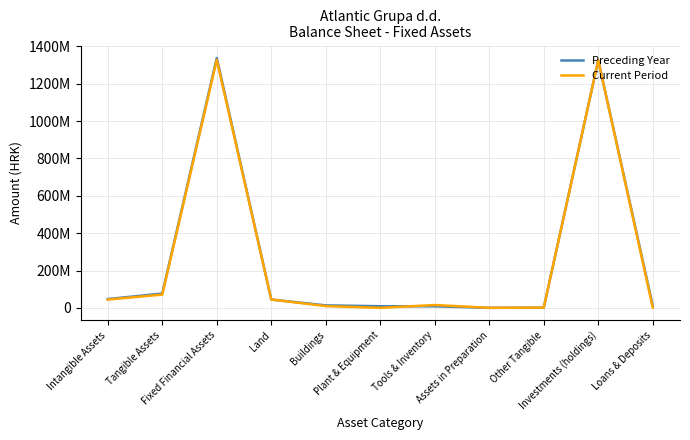

At which category does Current Period reach its first local valley?

Plant & Equipment